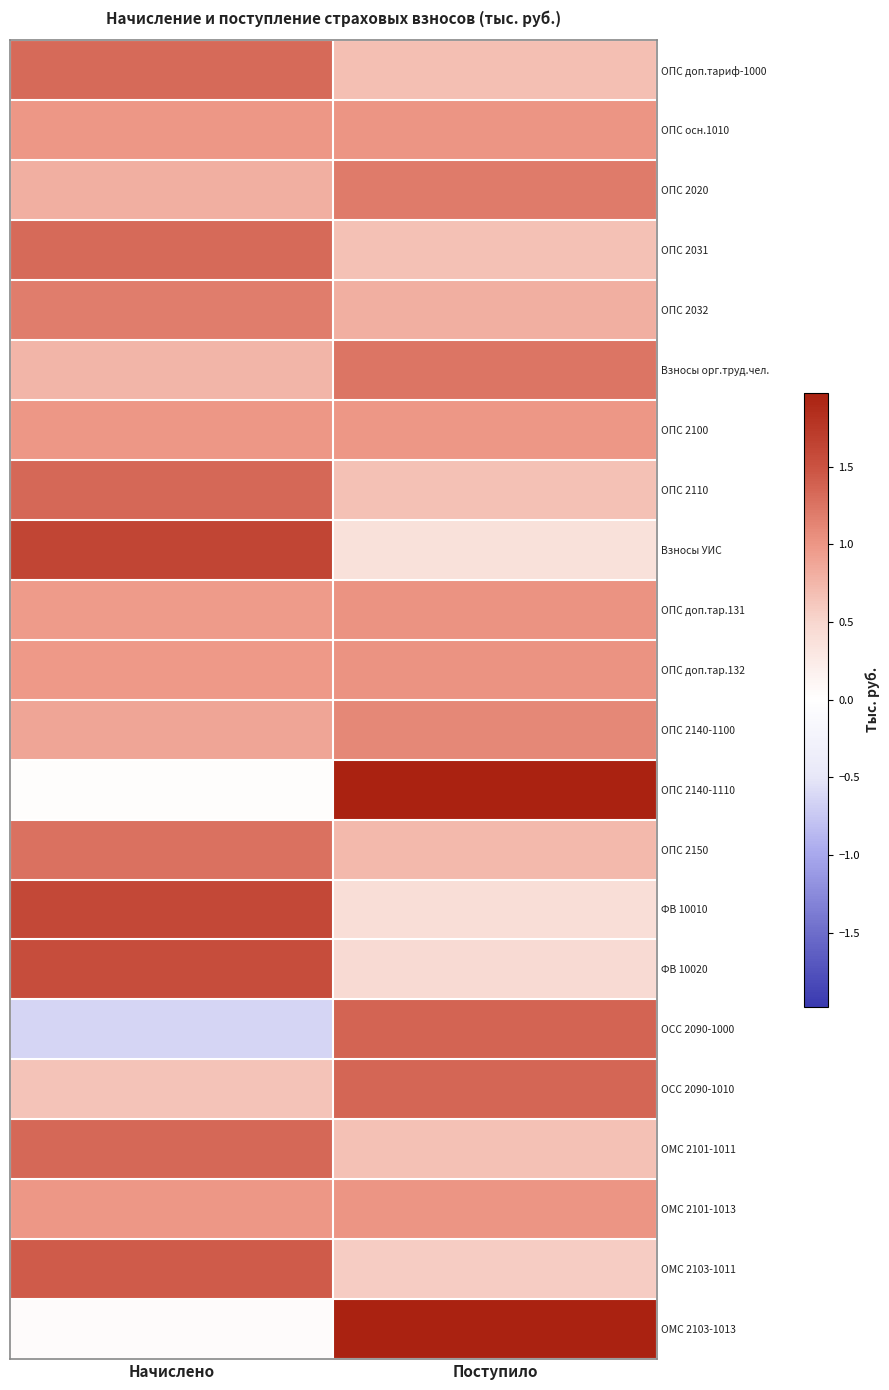

Reading left to right, list all the values displayed in this chart.

ОПС доп.тариф-1000: Начислено=1.3	Поступило=0.7
ОПС осн.1010: Начислено=1.0	Поступило=1.0
ОПС 2020: Начислено=0.8	Поступило=1.2
ОПС 2031: Начислено=1.3	Поступило=0.7
ОПС 2032: Начислено=1.2	Поступило=0.8
Взносы орг.труд.чел.: Начислено=0.8	Поступило=1.2
ОПС 2100: Начислено=1.0	Поступило=1.0
ОПС 2110: Начислено=1.3	Поступило=0.7
Взносы УИС: Начислено=1.6	Поступило=0.4
ОПС доп.тар.131: Начислено=1.0	Поступило=1.0
ОПС доп.тар.132: Начислено=1.0	Поступило=1.0
ОПС 2140-1100: Начислено=0.9	Поступило=1.1
ОПС 2140-1110: Начислено=0.0	Поступило=2.0
ОПС 2150: Начислено=1.3	Поступило=0.7
ФВ 10010: Начислено=1.6	Поступило=0.4
ФВ 10020: Начислено=1.5	Поступило=0.5
ОСС 2090-1000: Начислено=-0.6	Поступило=1.4
ОСС 2090-1010: Начислено=0.7	Поступило=1.3
ОМС 2101-1011: Начислено=1.3	Поступило=0.7
ОМС 2101-1013: Начислено=1.0	Поступило=1.0
ОМС 2103-1011: Начислено=1.4	Поступило=0.6
ОМС 2103-1013: Начислено=0.0	Поступило=2.0